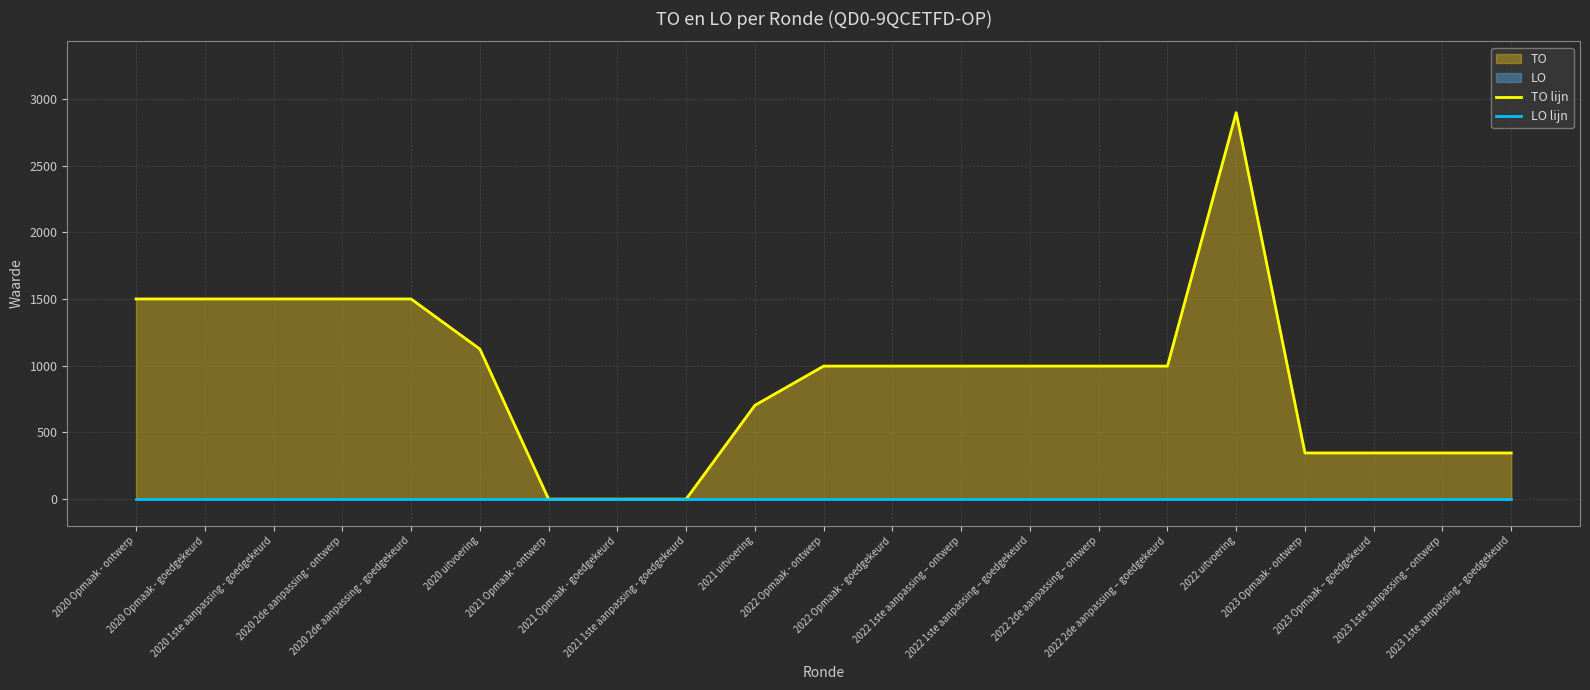

The value of TO lijn at 2021 Opmaak - ontwerp is 0. True or false?

True